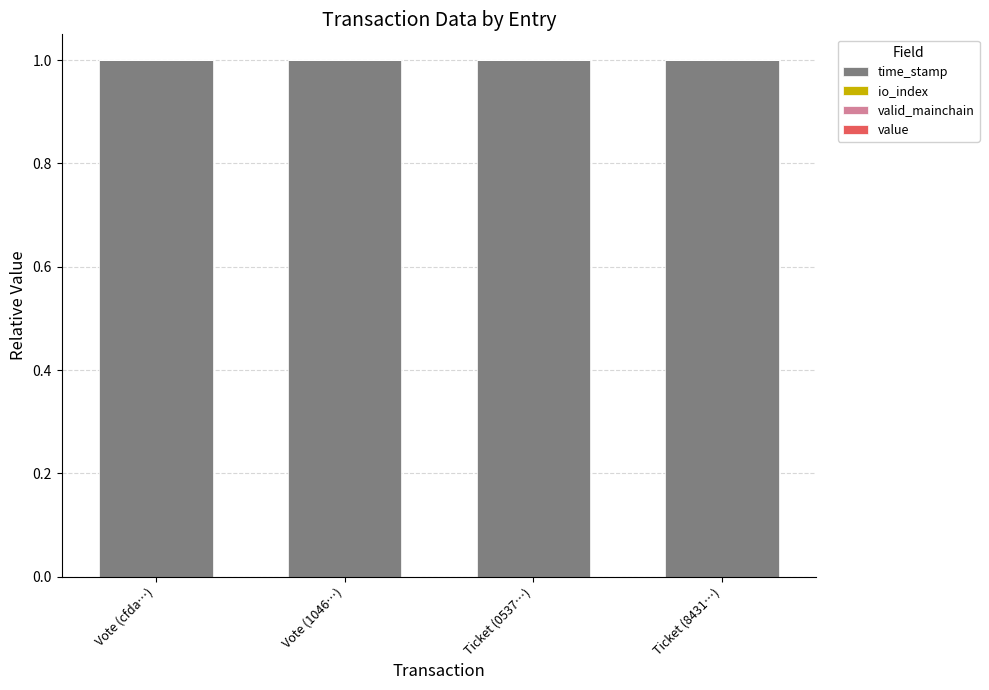

Is it true that time_stamp equals 1.0 at Ticket (0537…)?

True